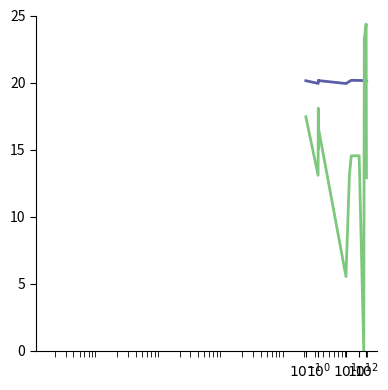

How many data points does each series have?

14